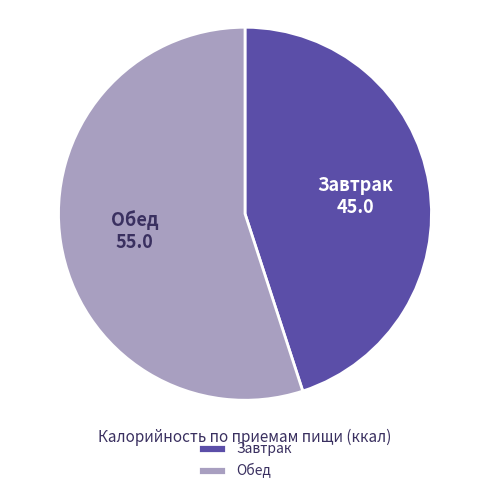

What is the largest slice in the pie chart?

Обед